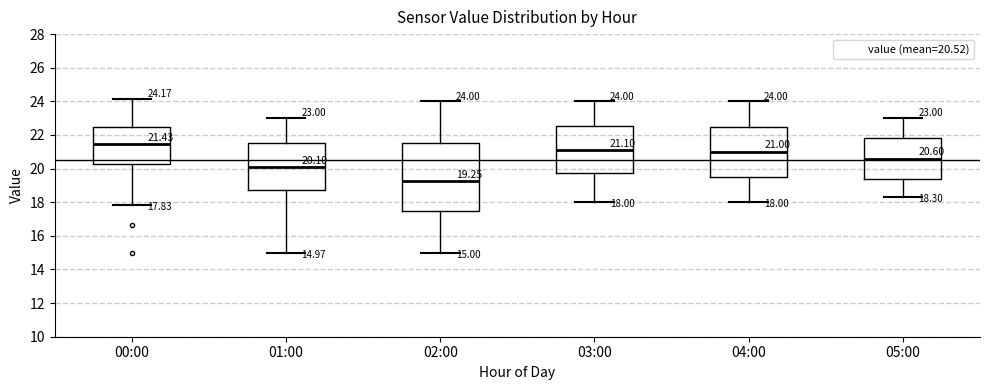

Which box has the lowest median line?

02:00